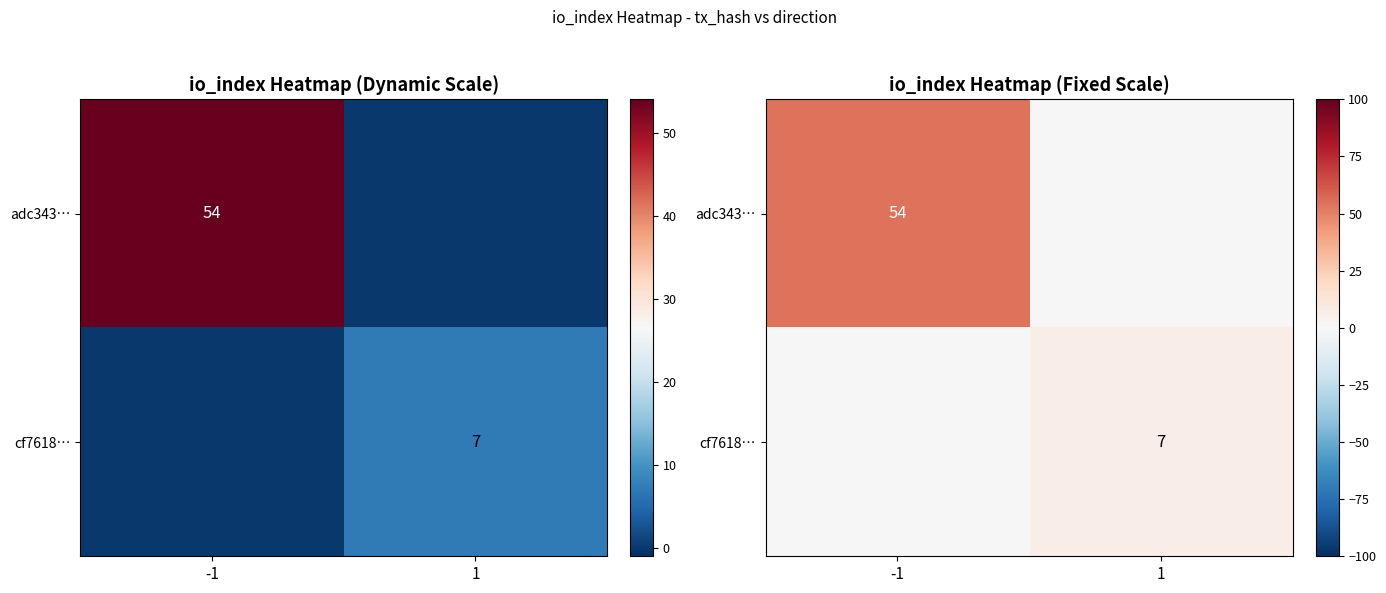

Rank the series by their average value, from lowest to highest.

cf7618…, adc343…